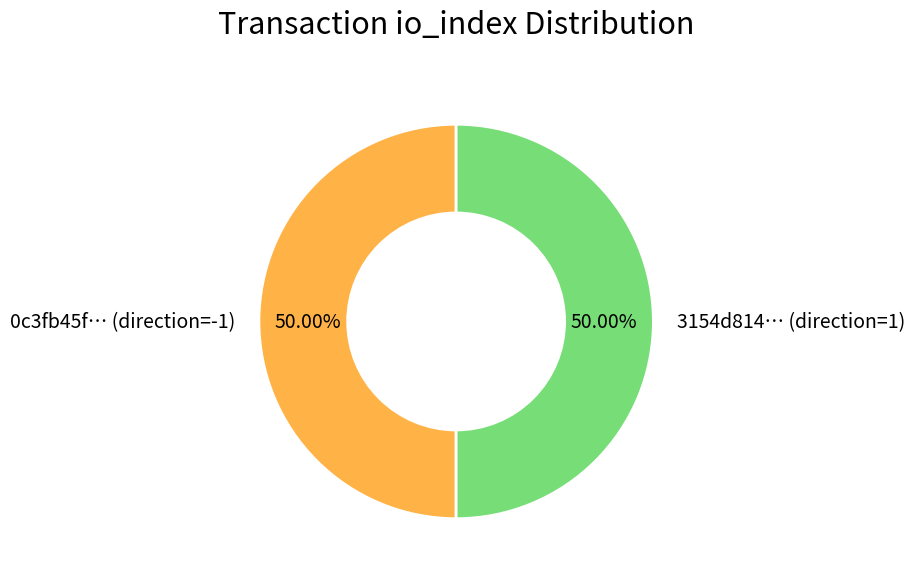

Count the number of slices in the pie.

2